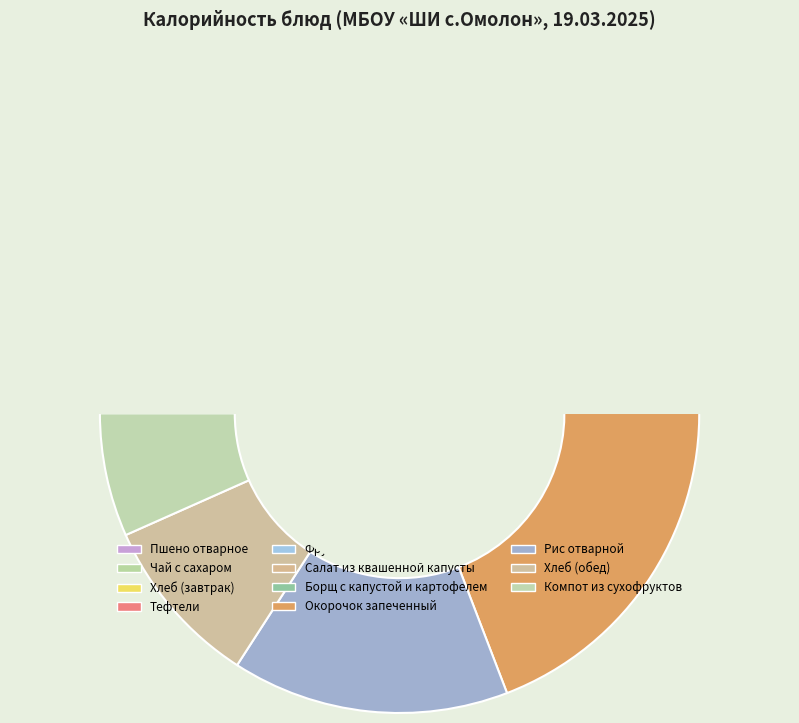

To the nearest percent, what is the average slice percentage?

9%